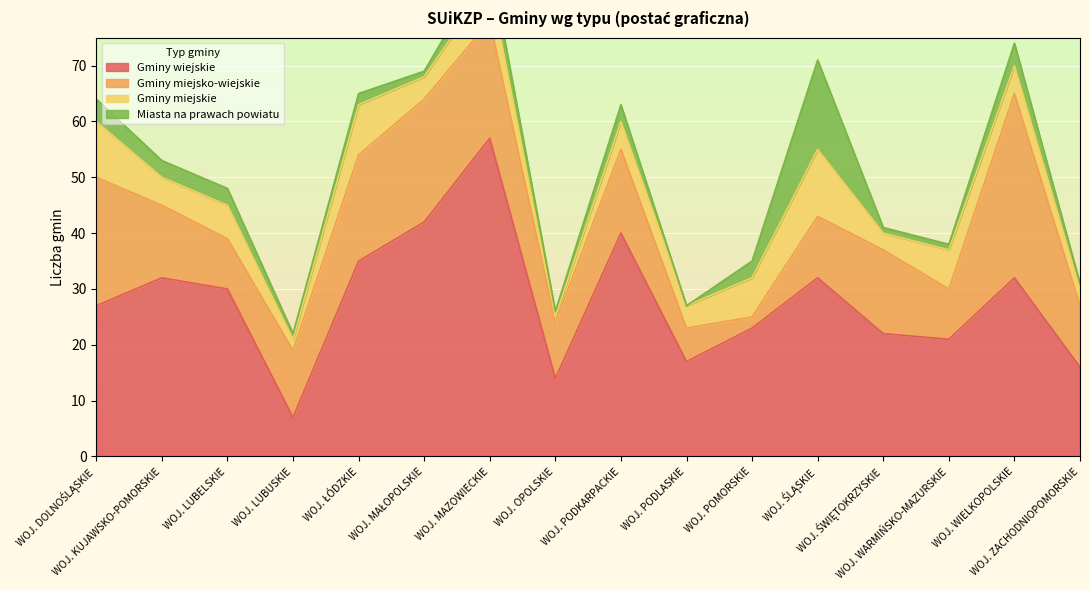

Which has a higher value, WOJ. MAZOWIECKIE or WOJ. PODLASKIE?

WOJ. MAZOWIECKIE